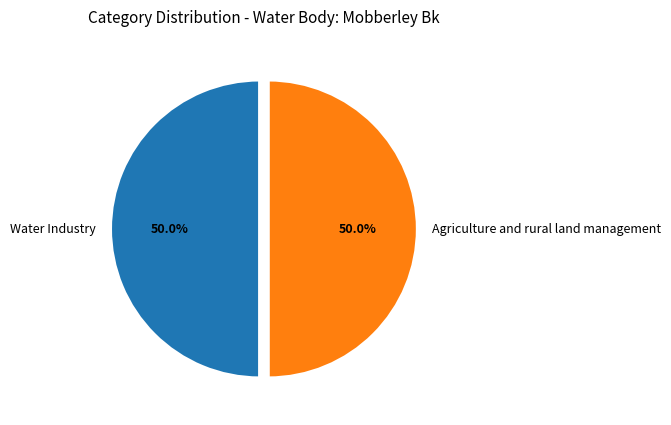

Is the sum of Agriculture and rural land management and Water Industry greater than half?

Yes